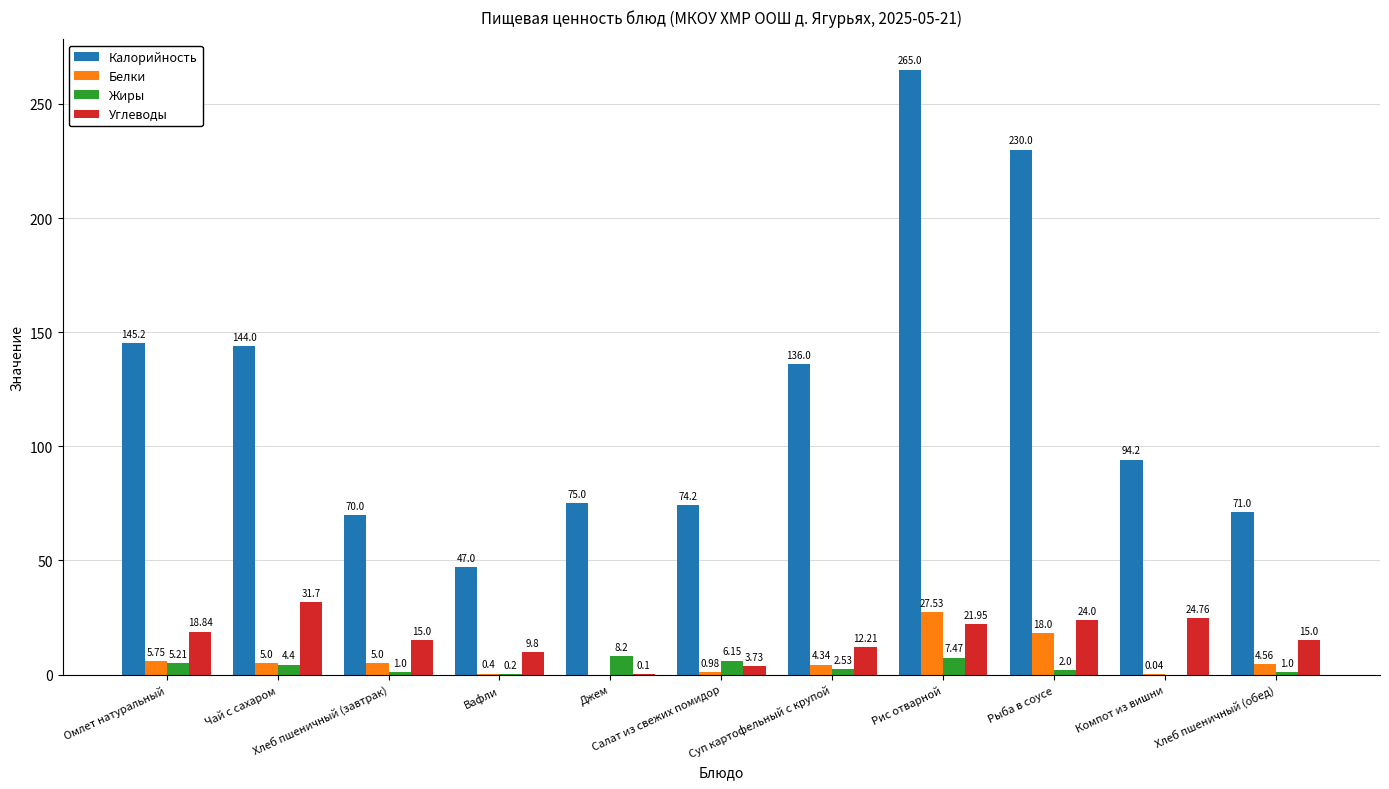

What are all the series names shown in the legend?

Калорийность, Белки, Жиры, Углеводы